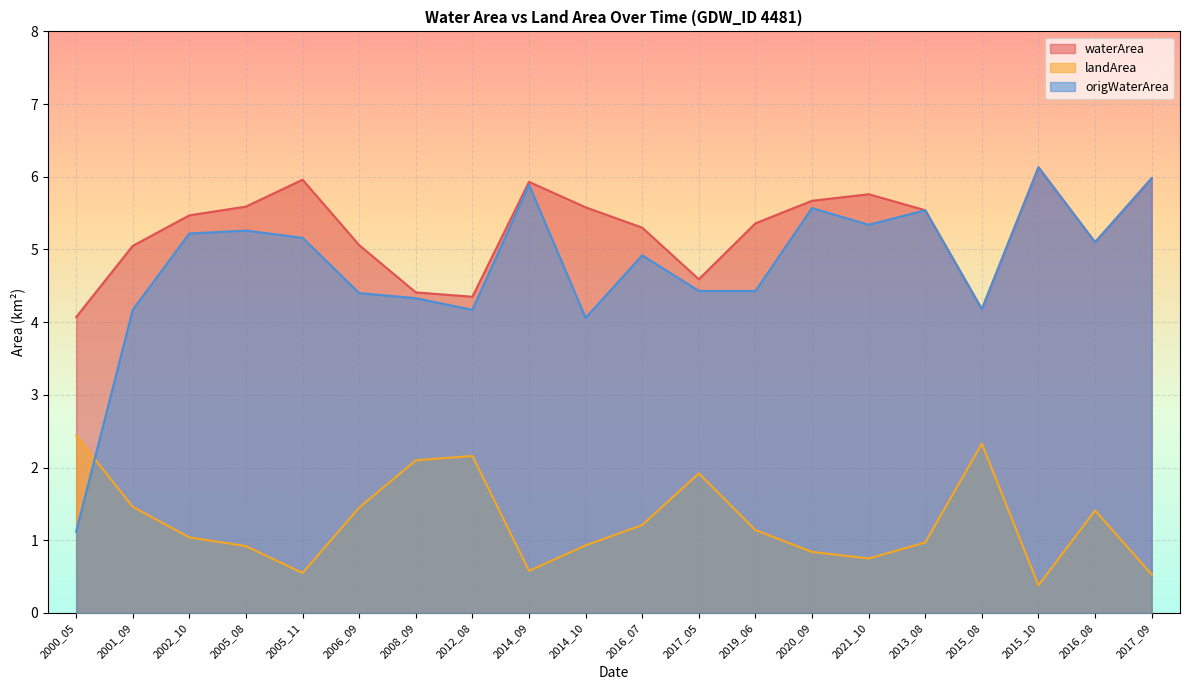

Which has a higher value, 2000_05 or 2017_05?

2017_05